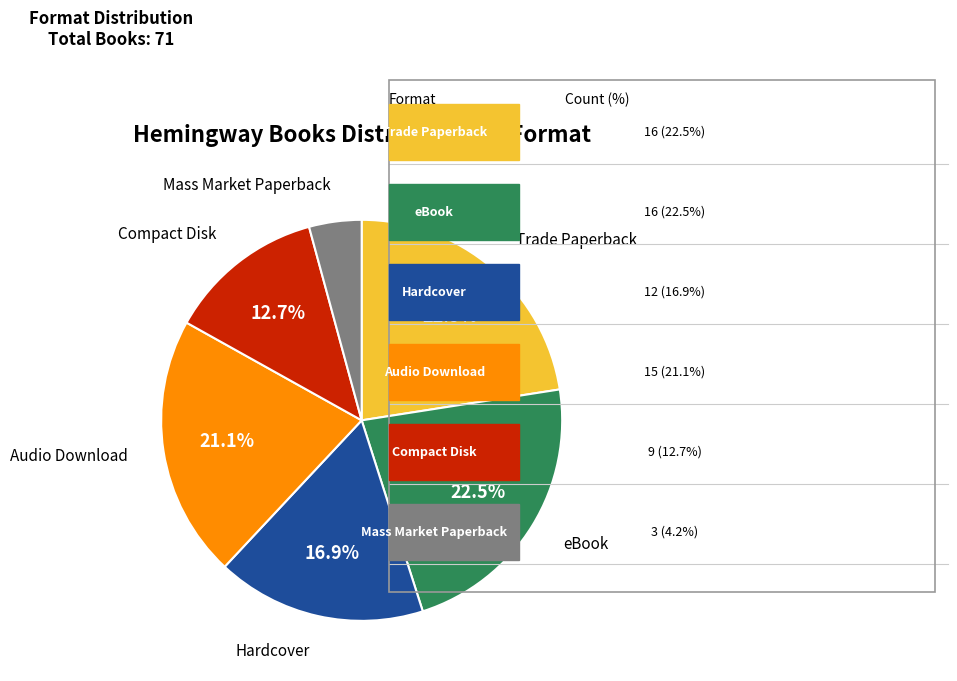

Between Audio Download and Trade Paperback, which is larger?

Trade Paperback